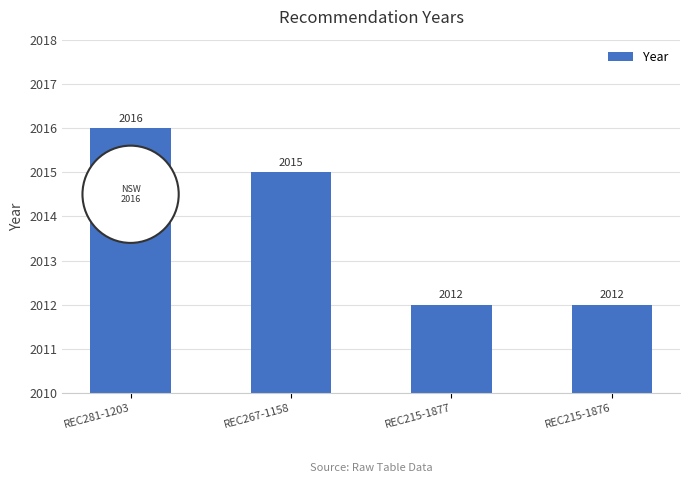

What is the label of the 1st bar from the right?

REC215-1876